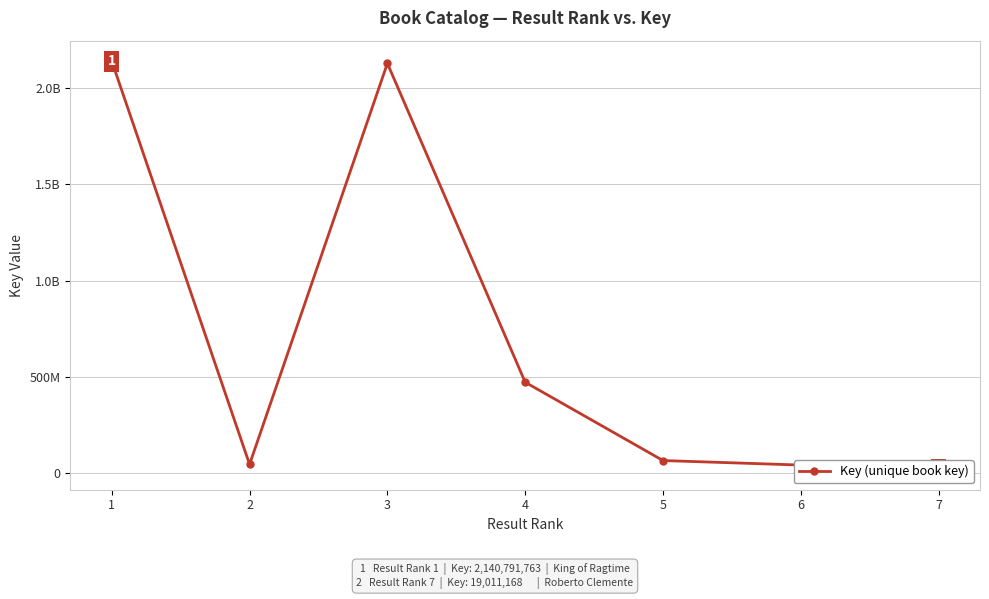

How many values exceed 64563133?

3